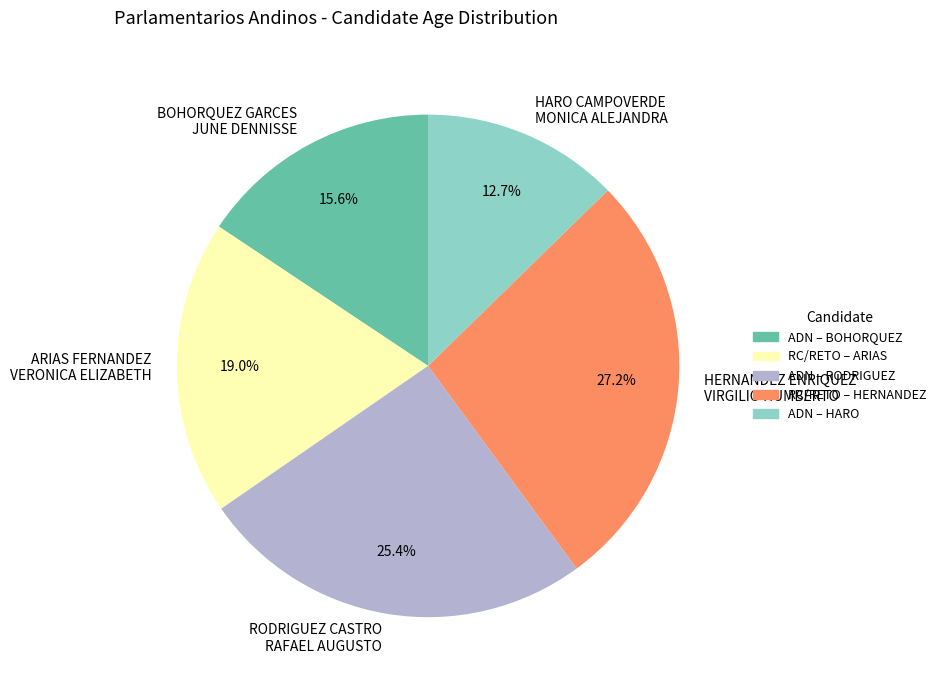

What is the smallest slice in the pie chart?

HARO CAMPOVERDE MONICA ALEJANDRA